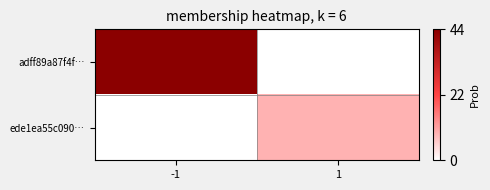

What is the total value across all series at -1?

44